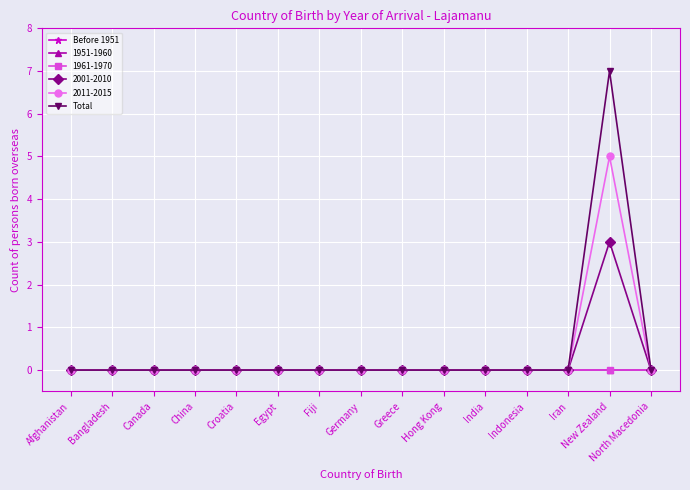

Count the Total values in the range 0 to 1.

14